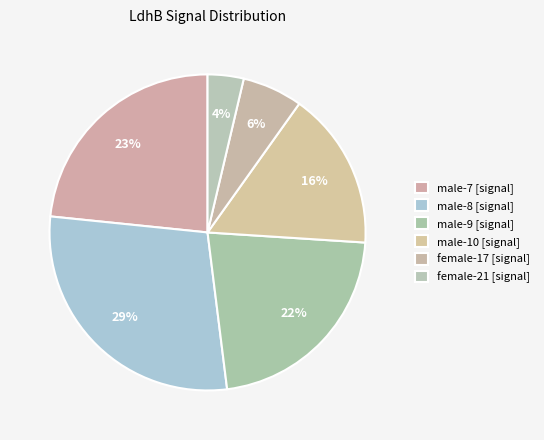

Count the number of slices in the pie.

6